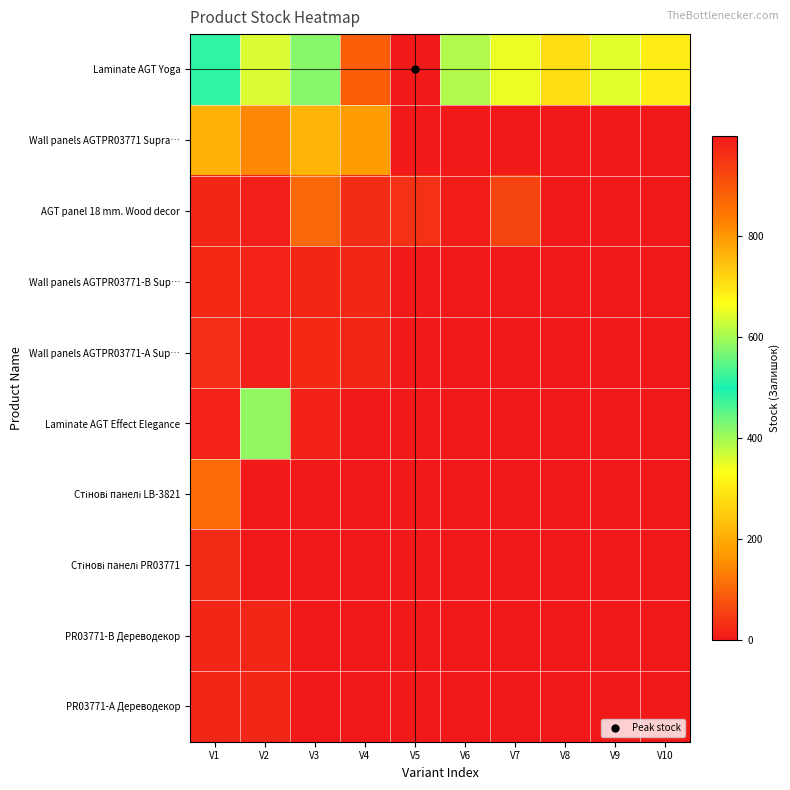

Which series has the largest range (max minus min)?

Laminate AGT Yoga